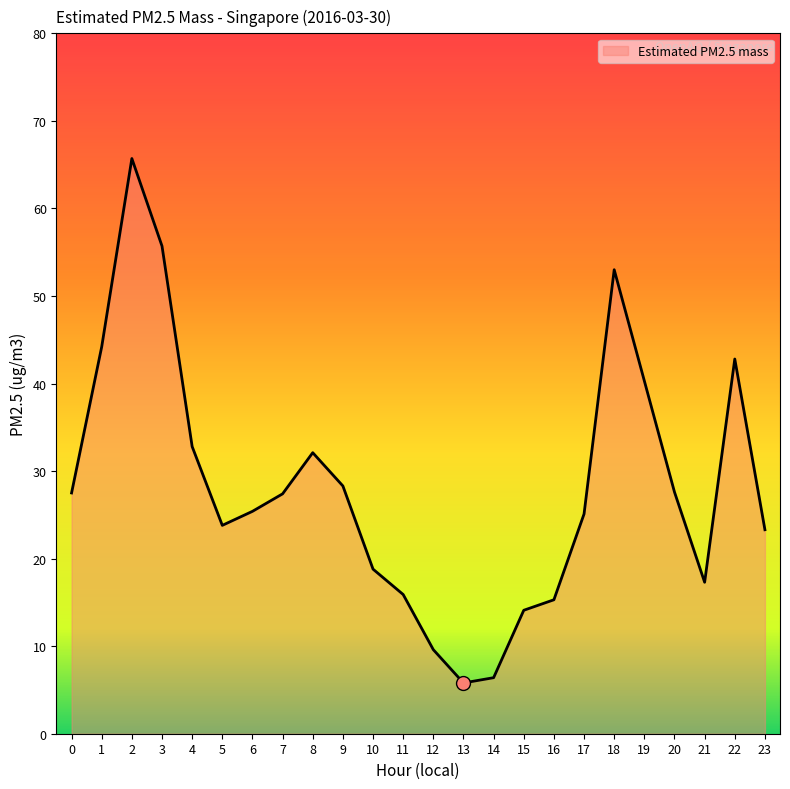

How many lines are shown in the chart?

1